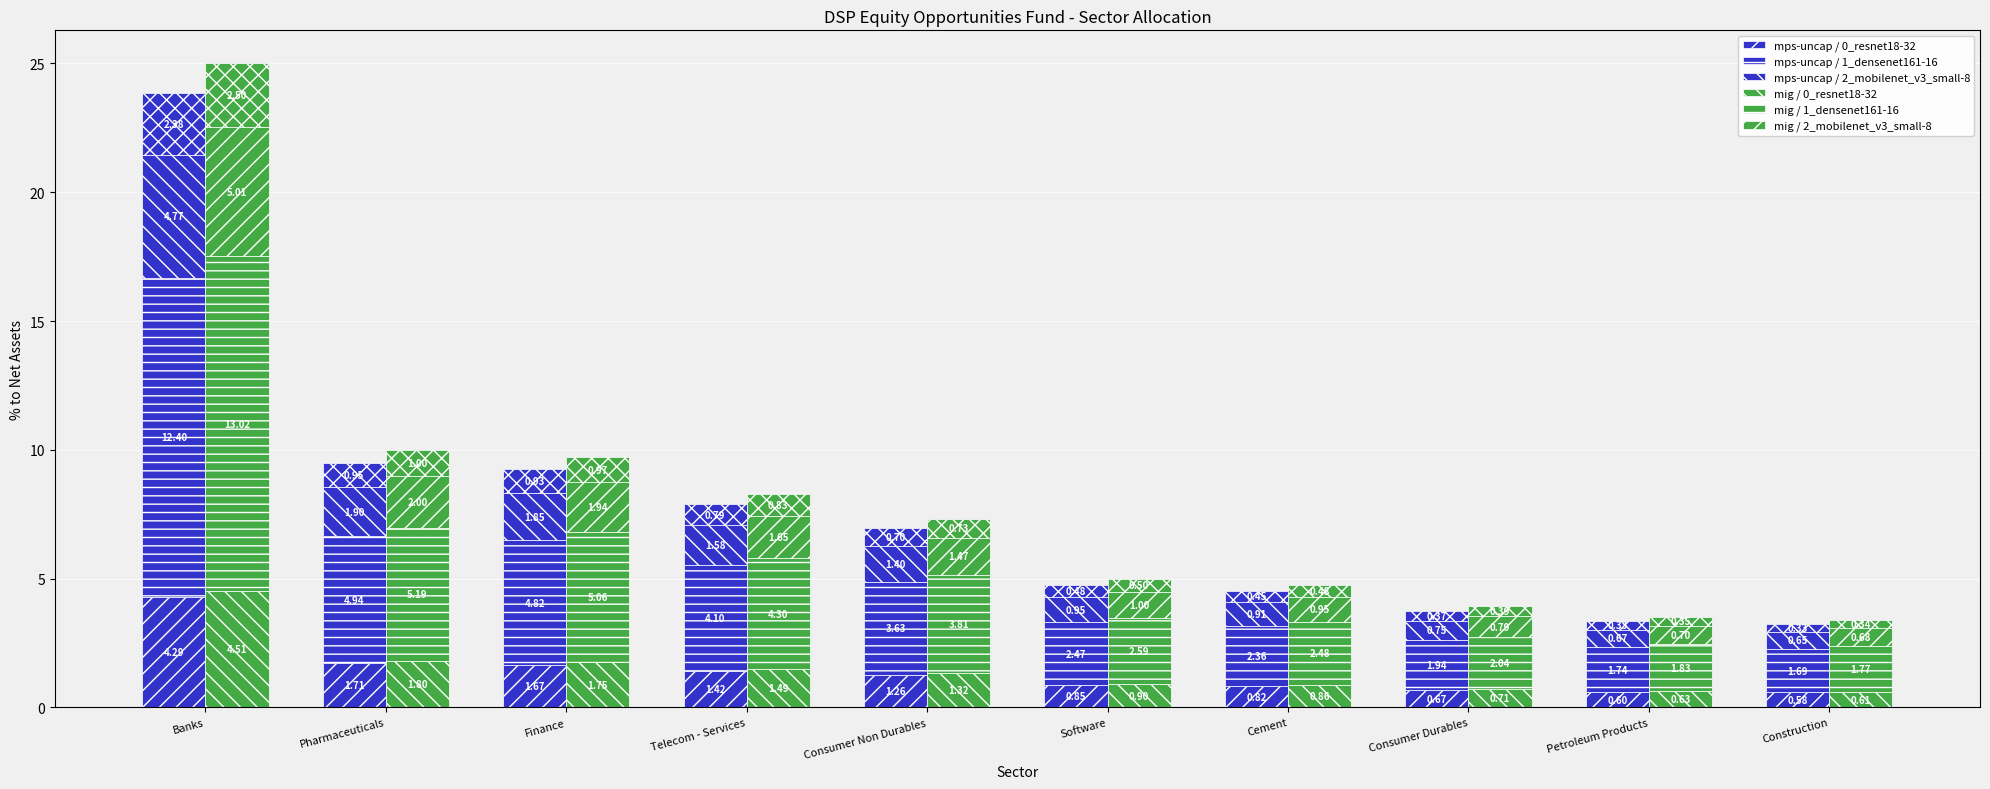

Which series has the widest spread of values?

mig / 1_densenet161-16